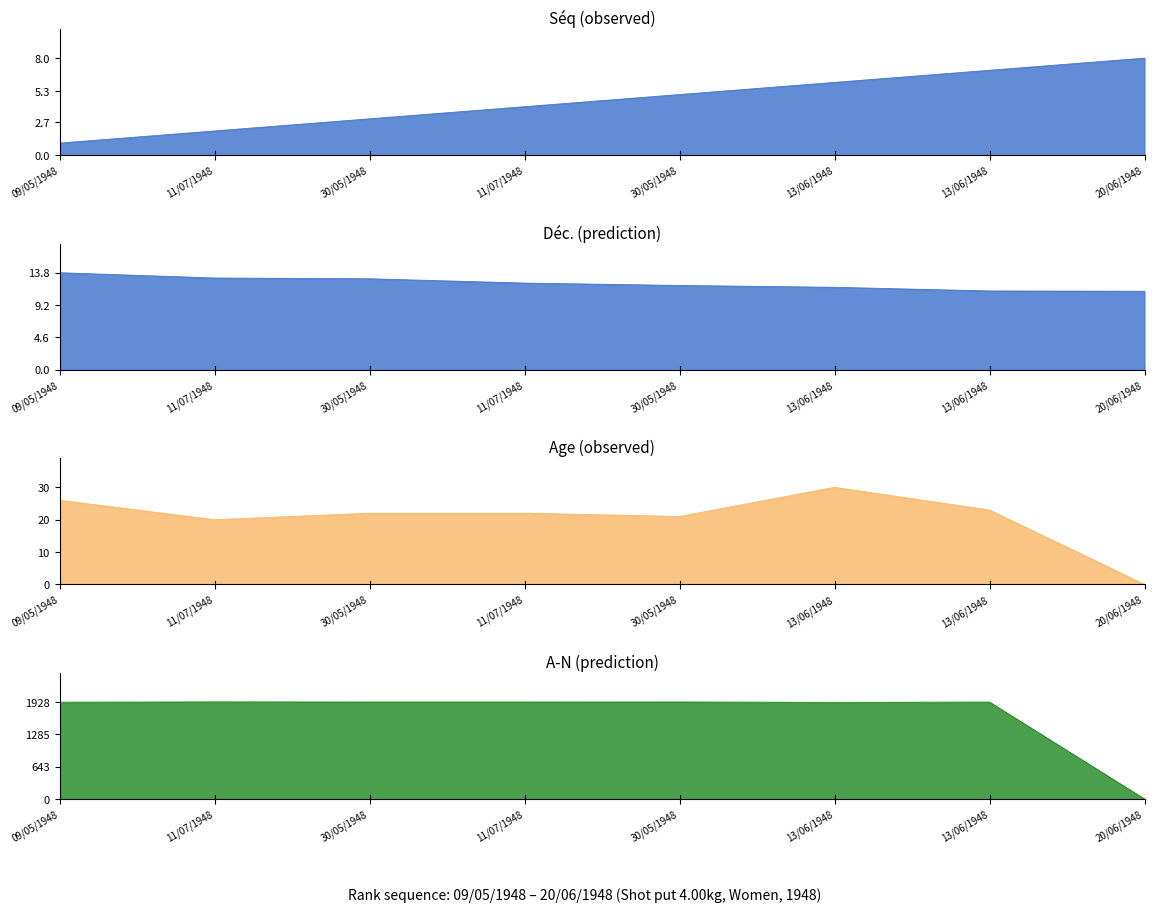

After their last crossing, which series has the higher values: Séq or A-N?

Séq